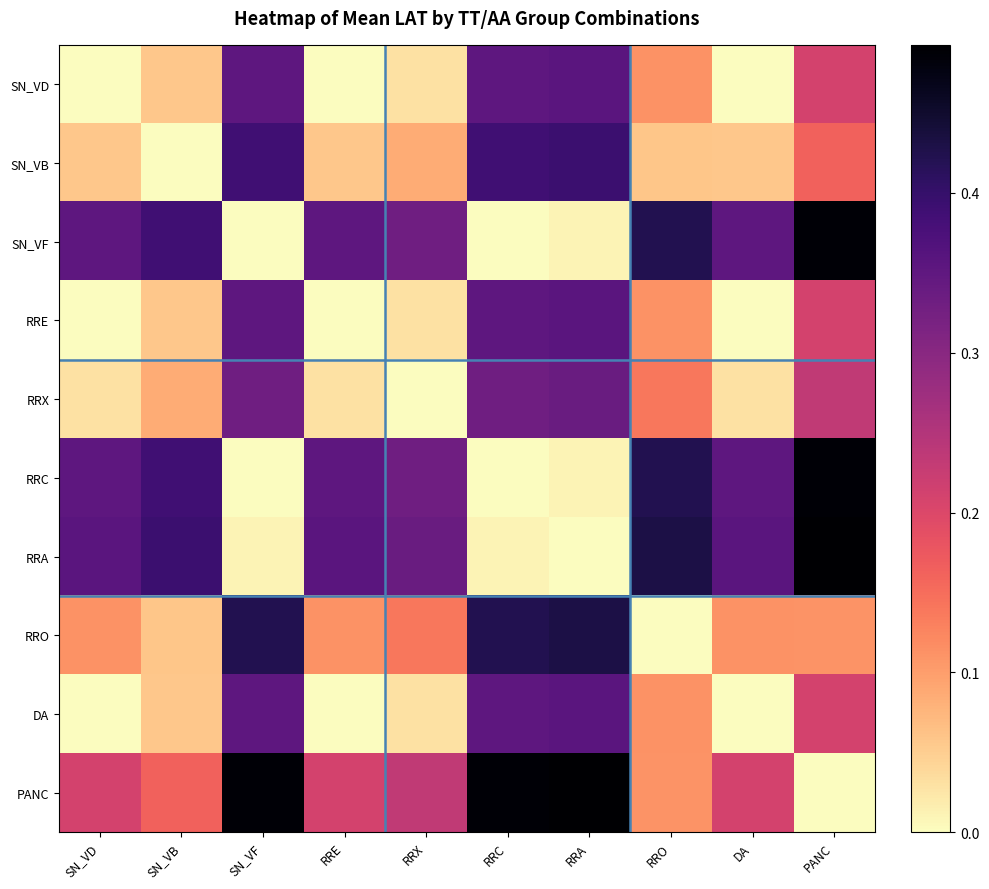

What is the spread (max minus min) of values at SN_VF?

0.5